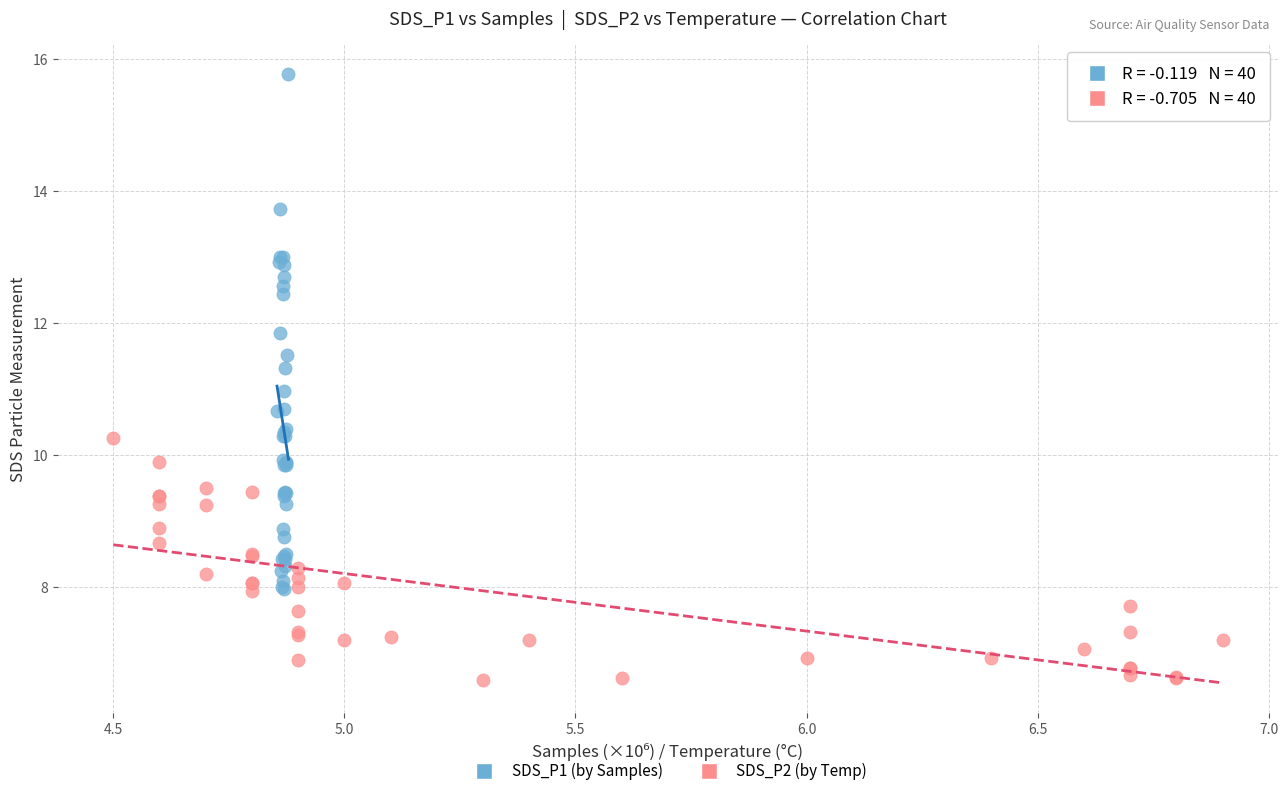

Which series reaches the maximum Y coordinate?

SDS_P1 (by Samples)